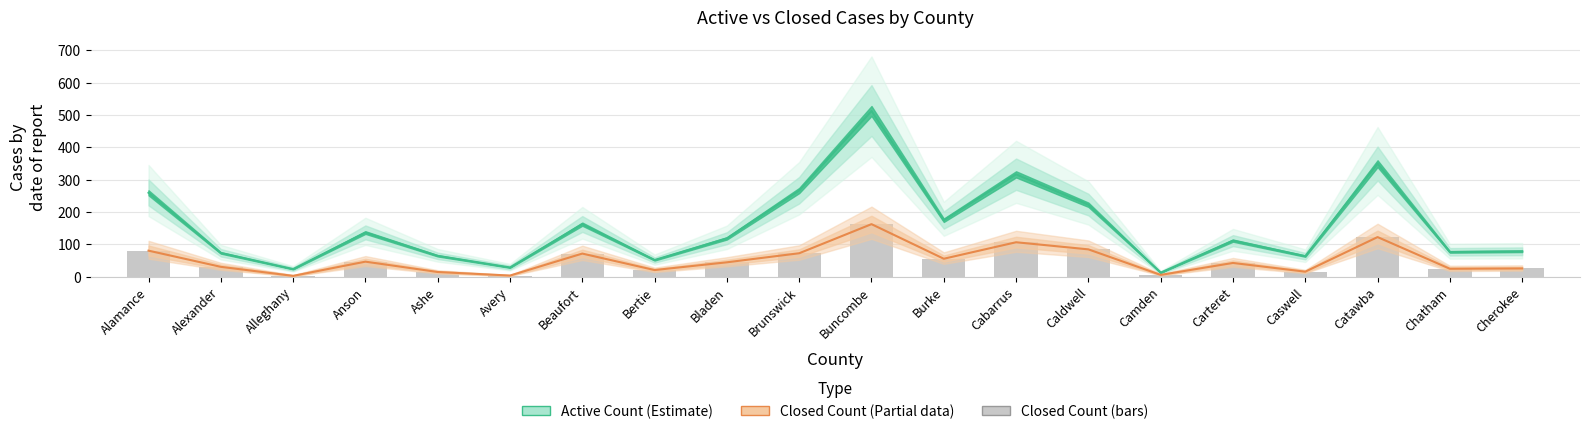

Rank the categories by Active Count (Estimate) value from lowest to highest.

Camden, Alleghany, Avery, Bertie, Caswell, Ashe, Alexander, Chatham, Cherokee, Carteret, Bladen, Anson, Beaufort, Burke, Caldwell, Alamance, Brunswick, Cabarrus, Catawba, Buncombe